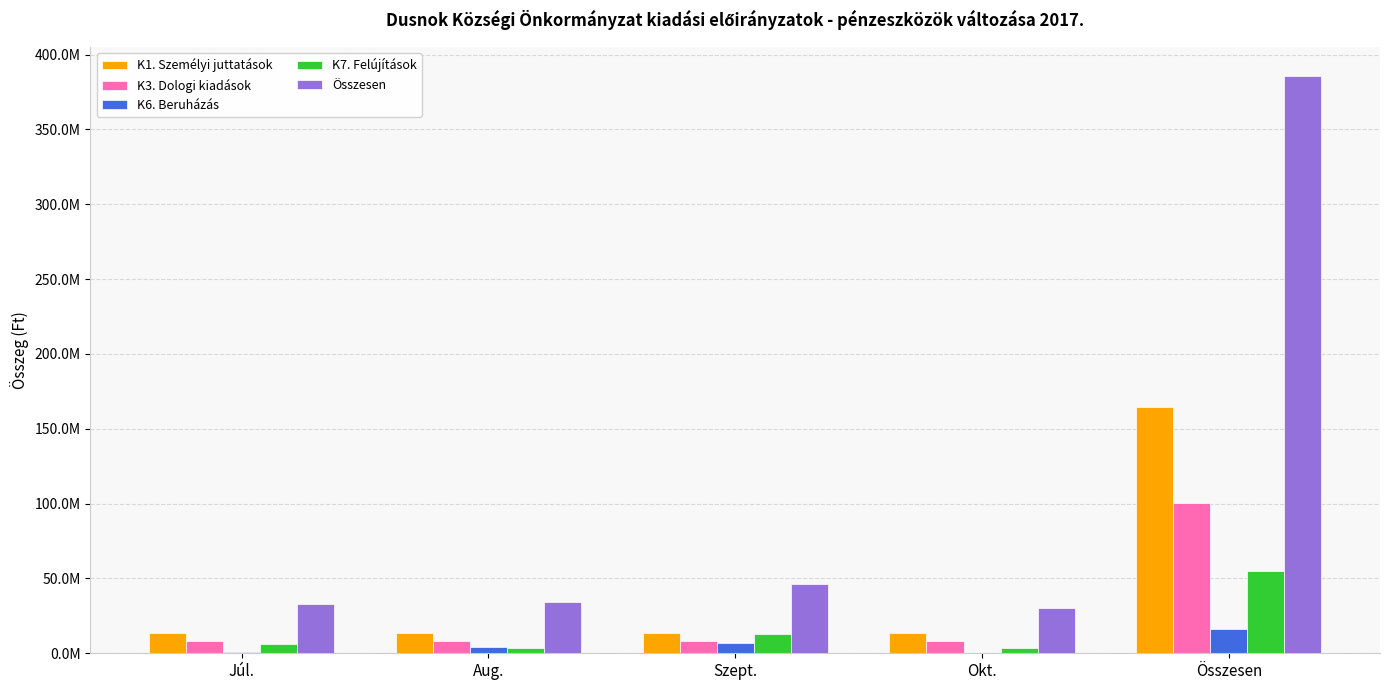

What is the approximate value of K6. Beruházás at Aug., to the nearest 10?

4500000